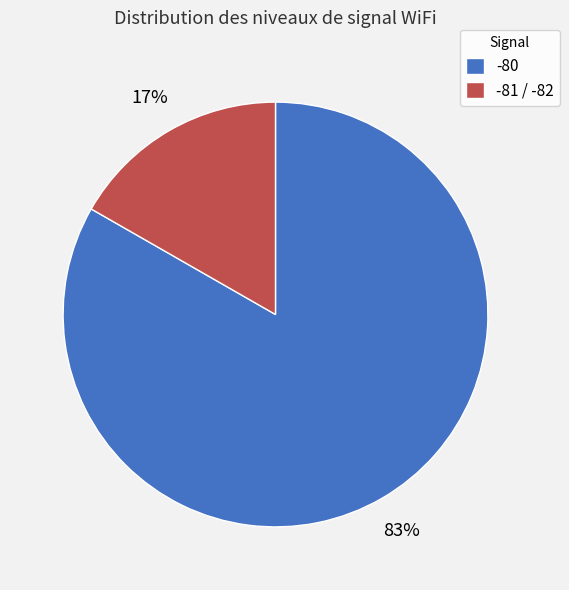

Combined, do -80 and -81 / -82 account for over 50%?

Yes